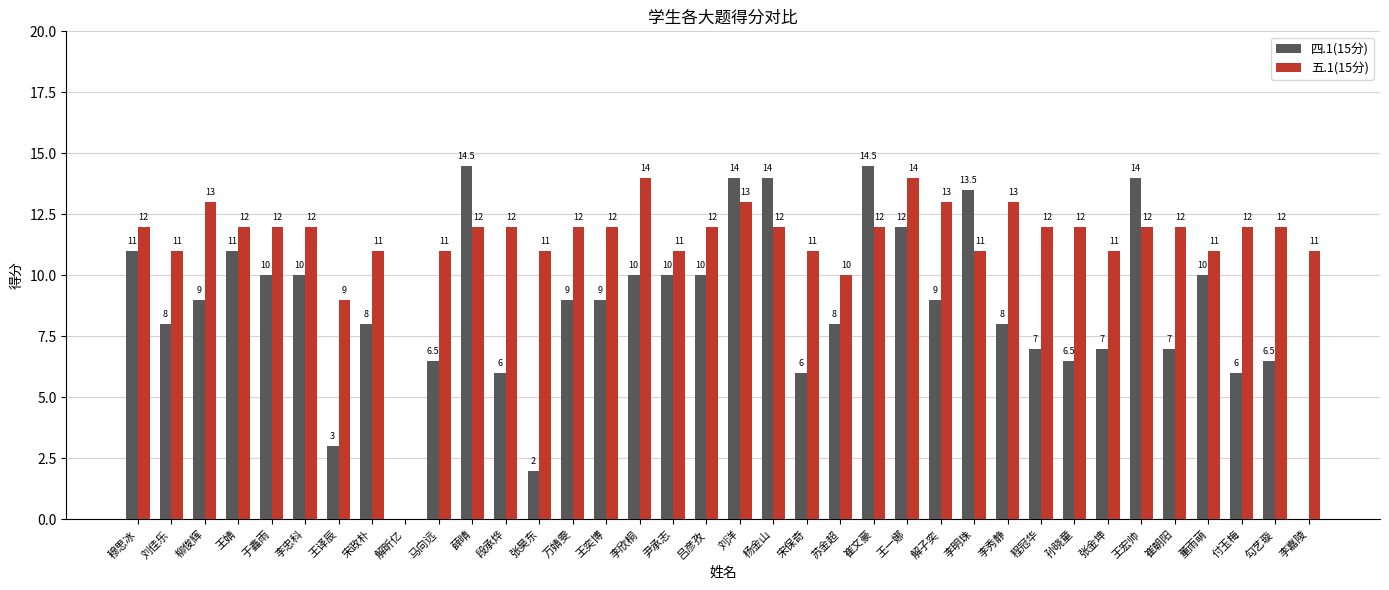

What is the sum of the 五.1(15分) values at 李嘉陵 and 张金坤?

22.0